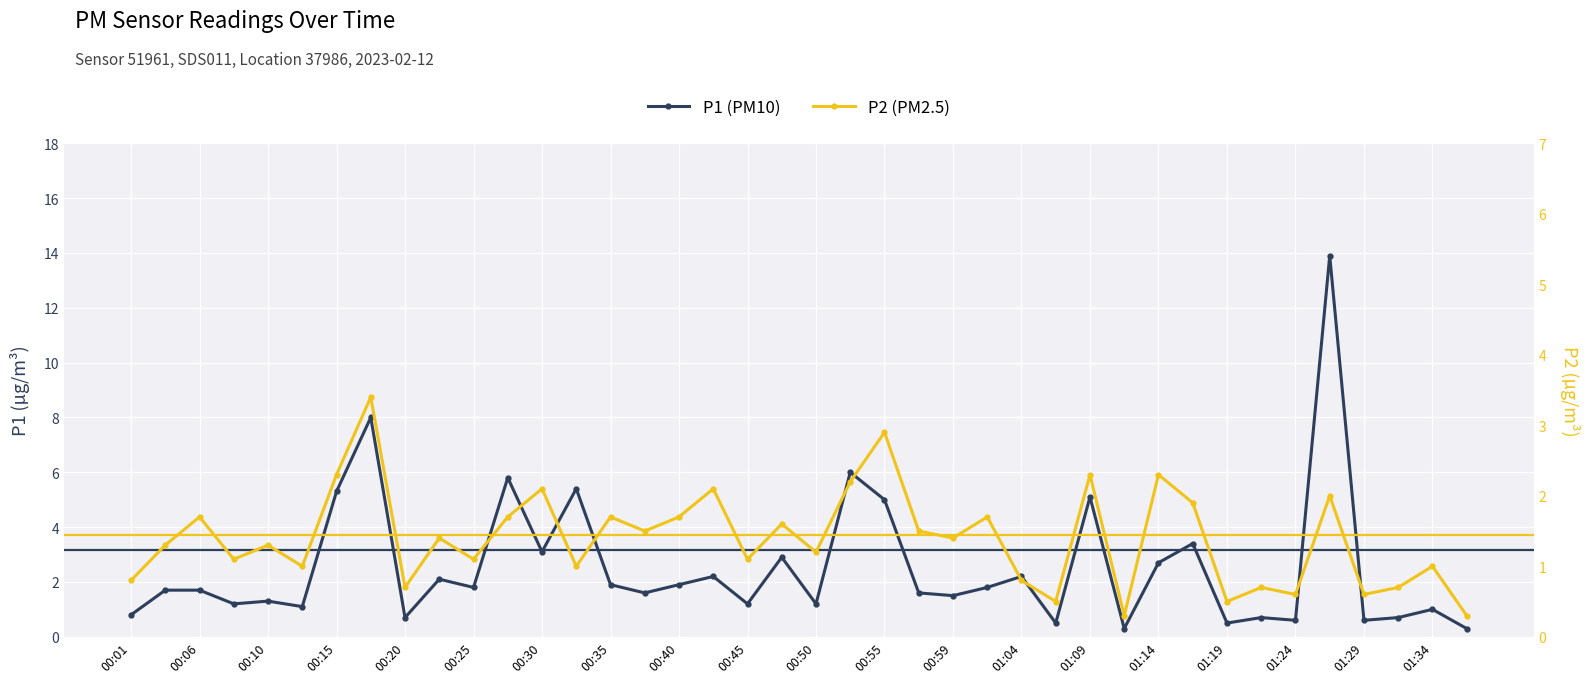

Is the value of P1 (PM10) at 00:35 greater than the value of P2 (PM2.5) at 00:01?

Yes